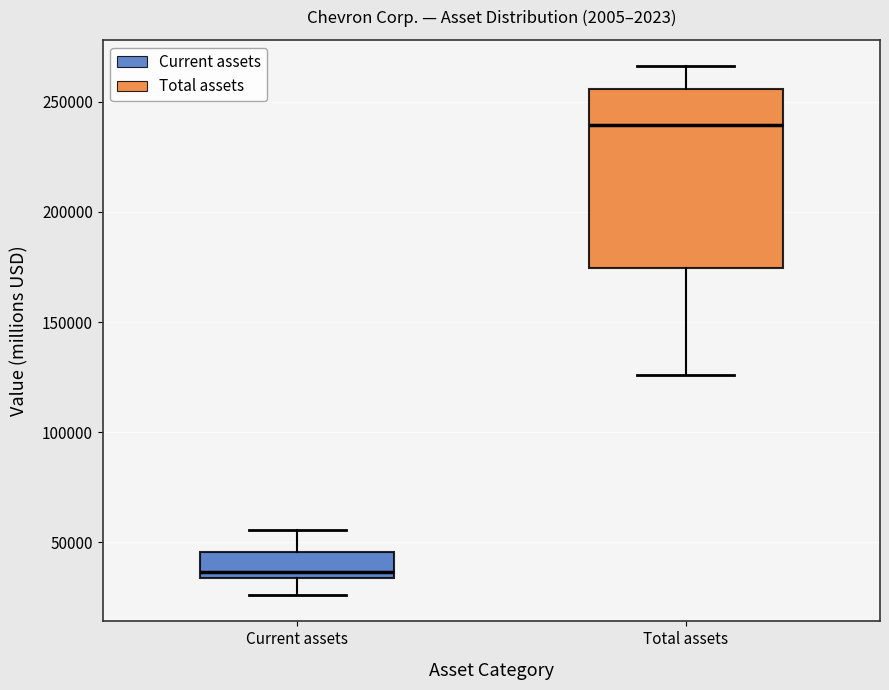

Which box is the tallest, from its lower edge to its upper edge?

Total assets